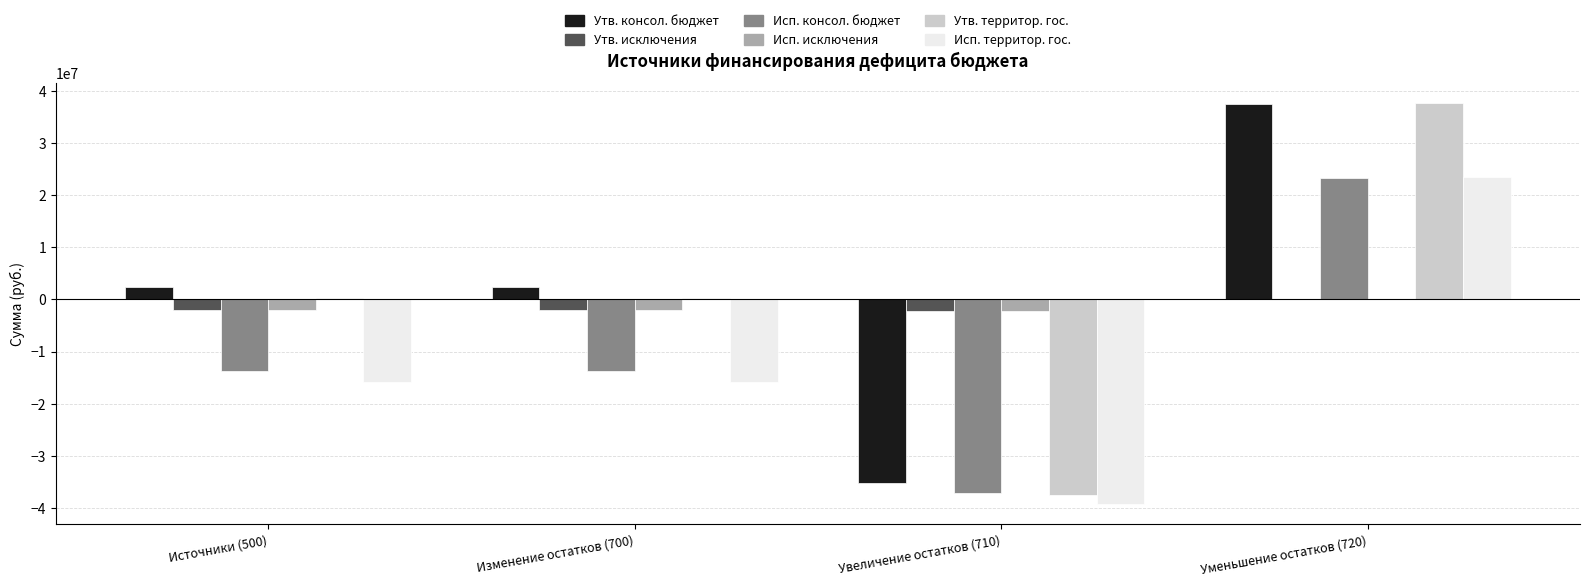

What value does the Исп. консол. бюджет series have at Уменьшение остатков (720)?

23275206.3